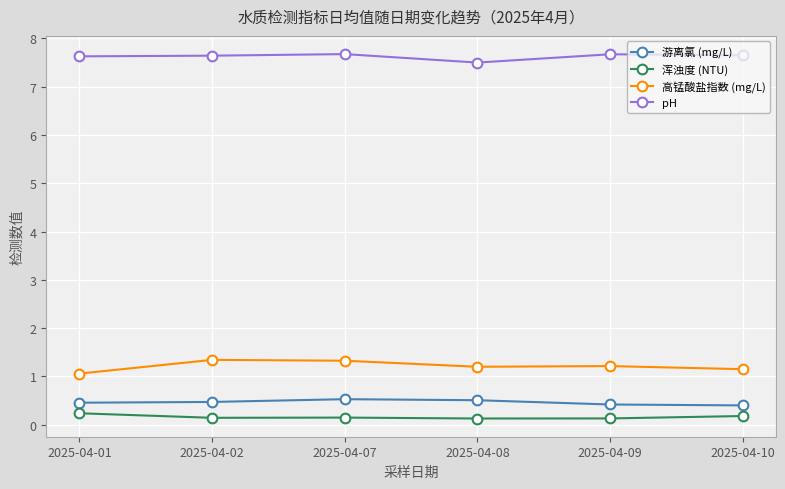

What is the sum of all 浑浊度 (NTU) values?

1.0